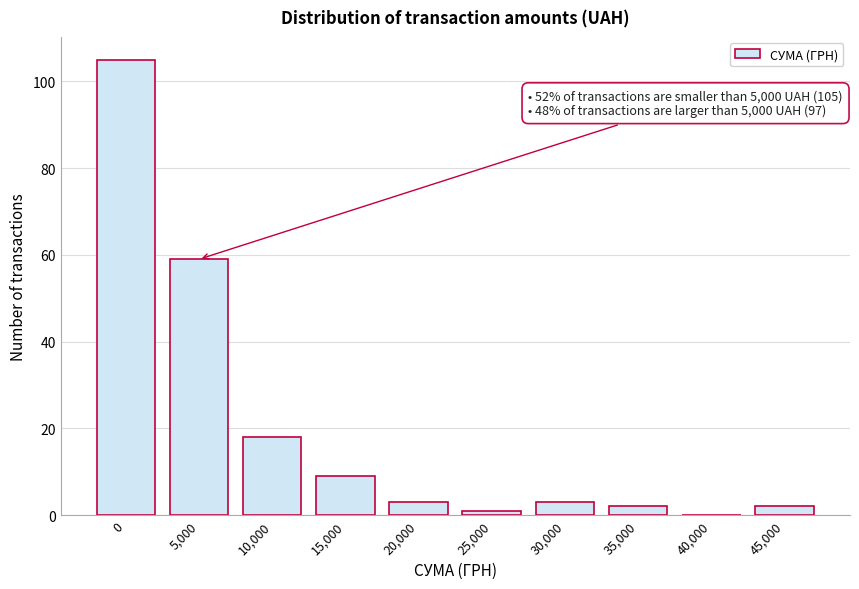

Reading left to right, list all the values displayed in this chart.

0=105	5,000=59	10,000=18	15,000=9	20,000=3	25,000=1	30,000=3	35,000=2	40,000=0	45,000=2